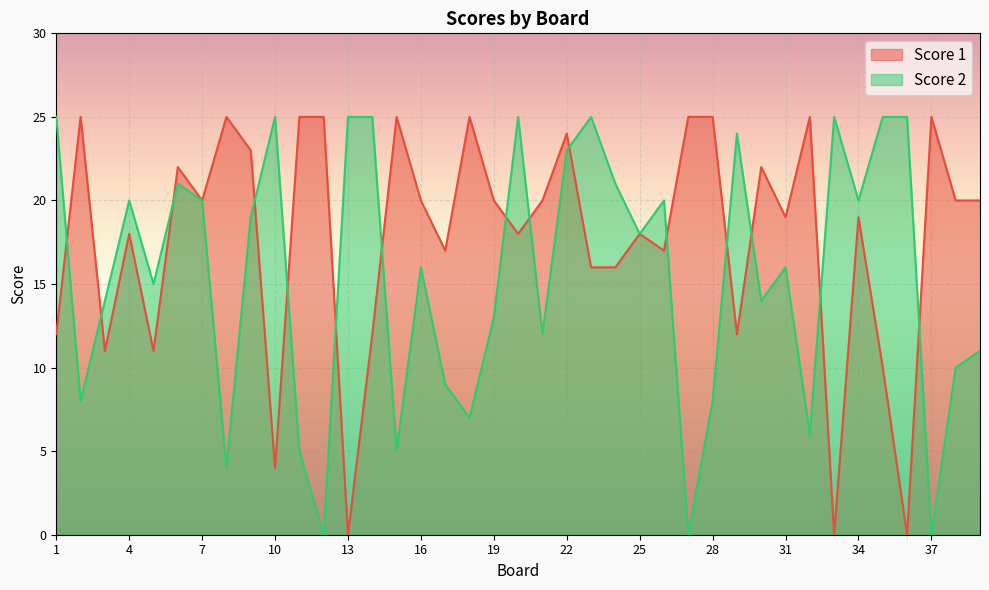

Reading right to left, list all the values displayed in this chart.

Score 1: 20	20	25	0	10	19	0	25	19	22	12	25	25	17	18	16	16	24	20	18	20	25	17	20	25	12	0	25	25	4	23	25	20	22	11	18	11	25	12
Score 2: 11	10	0	25	25	20	25	6	16	14	24	8	0	20	18	21	25	23	12	25	13	7	9	16	5	25	25	0	5	25	19	4	20	21	15	20	14	8	25